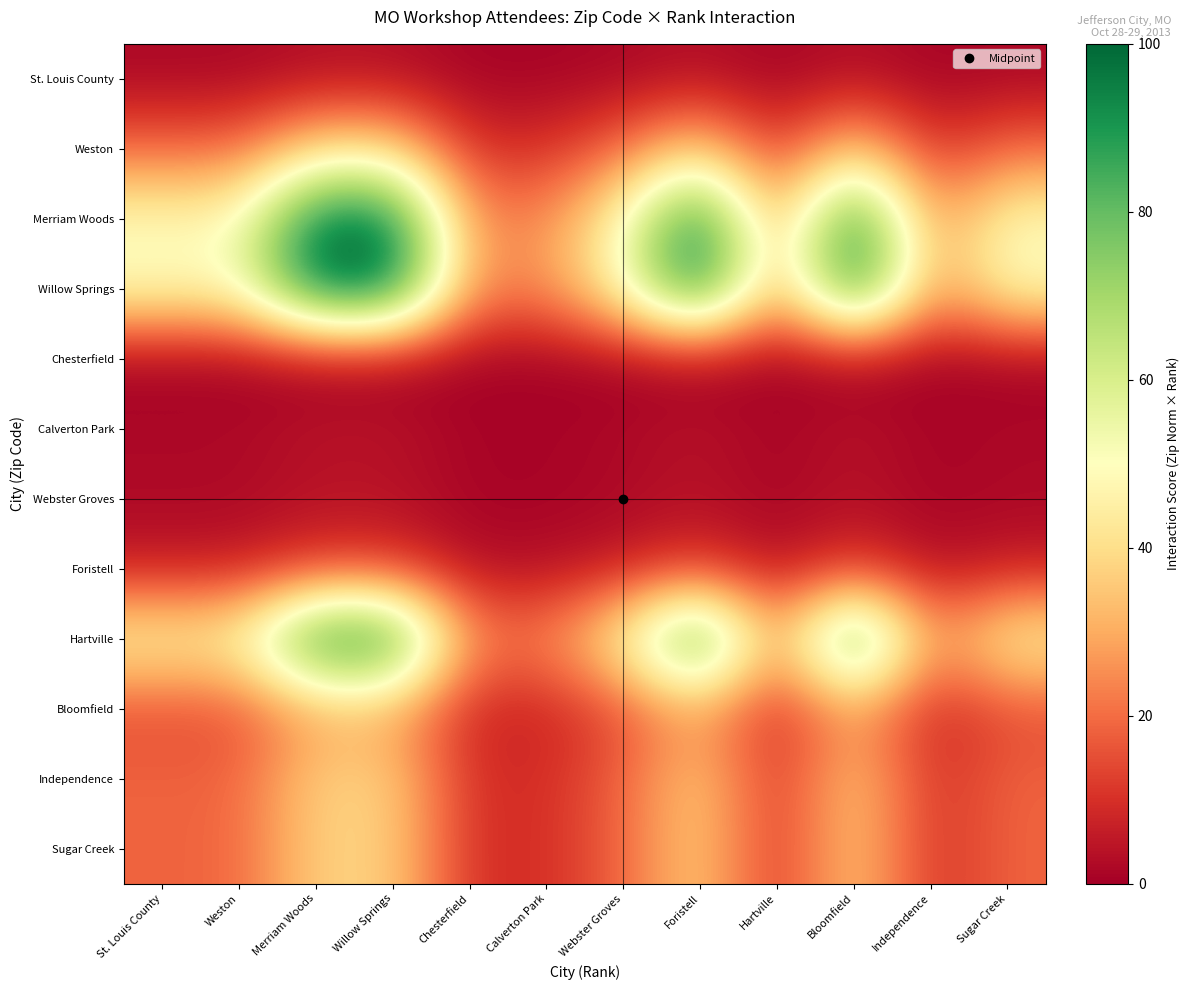

Reading left to right, what are all the values shown in this chart?

St. Louis County: St. Louis County=1.6	Weston=1.6	Merriam Woods=3.2	Willow Springs=3.2	Chesterfield=0.8	Calverton Park=0.8	Webster Groves=1.6	Foristell=3.2	Hartville=0.8	Bloomfield=3.2	Independence=0.8	Sugar Creek=1.6
Weston: St. Louis County=19.5	Weston=19.5	Merriam Woods=38.9	Willow Springs=38.9	Chesterfield=9.7	Calverton Park=9.7	Webster Groves=19.5	Foristell=38.9	Hartville=9.7	Bloomfield=38.9	Independence=9.7	Sugar Creek=19.5
Merriam Woods: St. Louis County=49.0	Weston=49.0	Merriam Woods=98.1	Willow Springs=98.1	Chesterfield=24.5	Calverton Park=24.5	Webster Groves=49.0	Foristell=98.1	Hartville=24.5	Bloomfield=98.1	Independence=24.5	Sugar Creek=49.0
Willow Springs: St. Louis County=50.0	Weston=50.0	Merriam Woods=100.0	Willow Springs=100.0	Chesterfield=25.0	Calverton Park=25.0	Webster Groves=50.0	Foristell=100.0	Hartville=25.0	Bloomfield=100.0	Independence=25.0	Sugar Creek=50.0
Chesterfield: St. Louis County=0.0	Weston=0.0	Merriam Woods=0.0	Willow Springs=0.0	Chesterfield=0.0	Calverton Park=0.0	Webster Groves=0.0	Foristell=0.0	Hartville=0.0	Bloomfield=0.0	Independence=0.0	Sugar Creek=0.0
Calverton Park: St. Louis County=2.1	Weston=2.1	Merriam Woods=4.3	Willow Springs=4.3	Chesterfield=1.1	Calverton Park=1.1	Webster Groves=2.1	Foristell=4.3	Hartville=1.1	Bloomfield=4.3	Independence=1.1	Sugar Creek=2.1
Webster Groves: St. Louis County=1.8	Weston=1.8	Merriam Woods=3.7	Willow Springs=3.7	Chesterfield=0.9	Calverton Park=0.9	Webster Groves=1.8	Foristell=3.7	Hartville=0.9	Bloomfield=3.7	Independence=0.9	Sugar Creek=1.8
Foristell: St. Louis County=6.0	Weston=6.0	Merriam Woods=11.9	Willow Springs=11.9	Chesterfield=3.0	Calverton Park=3.0	Webster Groves=6.0	Foristell=11.9	Hartville=3.0	Bloomfield=11.9	Independence=3.0	Sugar Creek=6.0
Hartville: St. Louis County=47.7	Weston=47.7	Merriam Woods=95.5	Willow Springs=95.5	Chesterfield=23.9	Calverton Park=23.9	Webster Groves=47.7	Foristell=95.5	Hartville=23.9	Bloomfield=95.5	Independence=23.9	Sugar Creek=47.7
Bloomfield: St. Louis County=14.6	Weston=14.6	Merriam Woods=29.1	Willow Springs=29.1	Chesterfield=7.3	Calverton Park=7.3	Webster Groves=14.6	Foristell=29.1	Hartville=7.3	Bloomfield=29.1	Independence=7.3	Sugar Creek=14.6
Independence: St. Louis County=18.6	Weston=18.6	Merriam Woods=37.2	Willow Springs=37.2	Chesterfield=9.3	Calverton Park=9.3	Webster Groves=18.6	Foristell=37.2	Hartville=9.3	Bloomfield=37.2	Independence=9.3	Sugar Creek=18.6
Sugar Creek: St. Louis County=18.7	Weston=18.7	Merriam Woods=37.4	Willow Springs=37.4	Chesterfield=9.3	Calverton Park=9.3	Webster Groves=18.7	Foristell=37.4	Hartville=9.3	Bloomfield=37.4	Independence=9.3	Sugar Creek=18.7